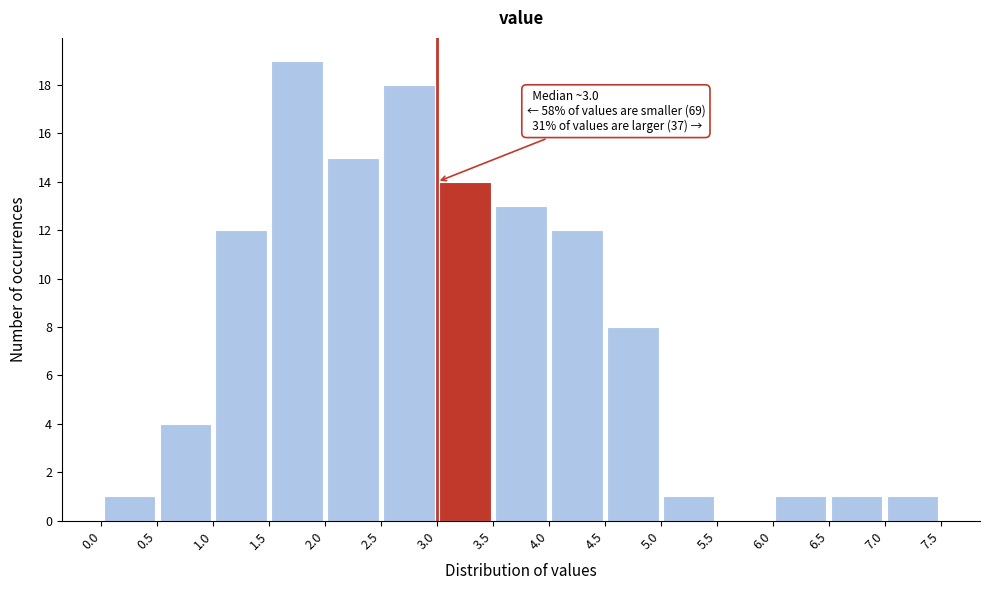

Over which range of the x-axis is the bar tallest?

1.5 to 2.0